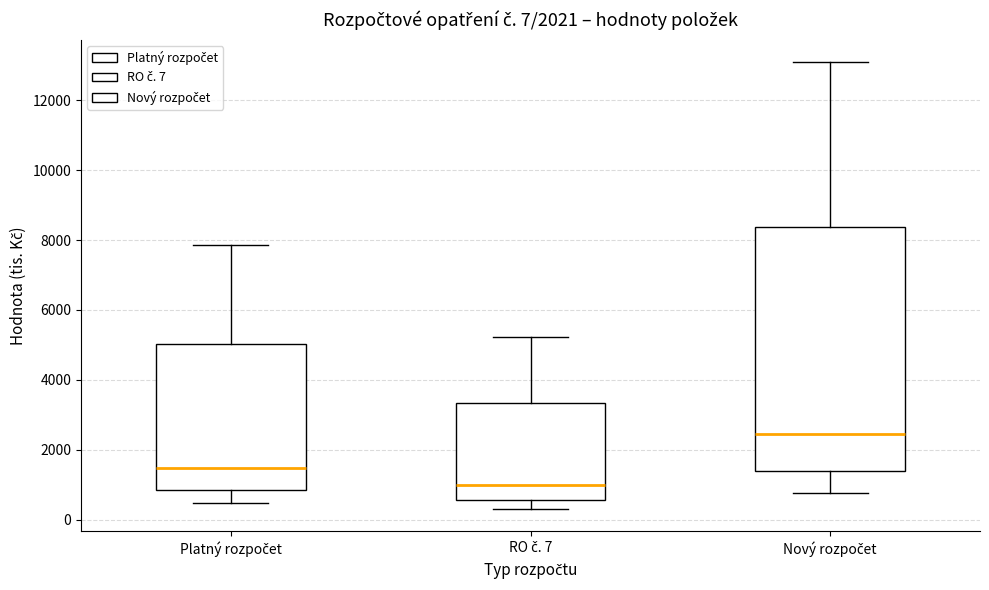

Which box has the highest median line?

Nový rozpočet